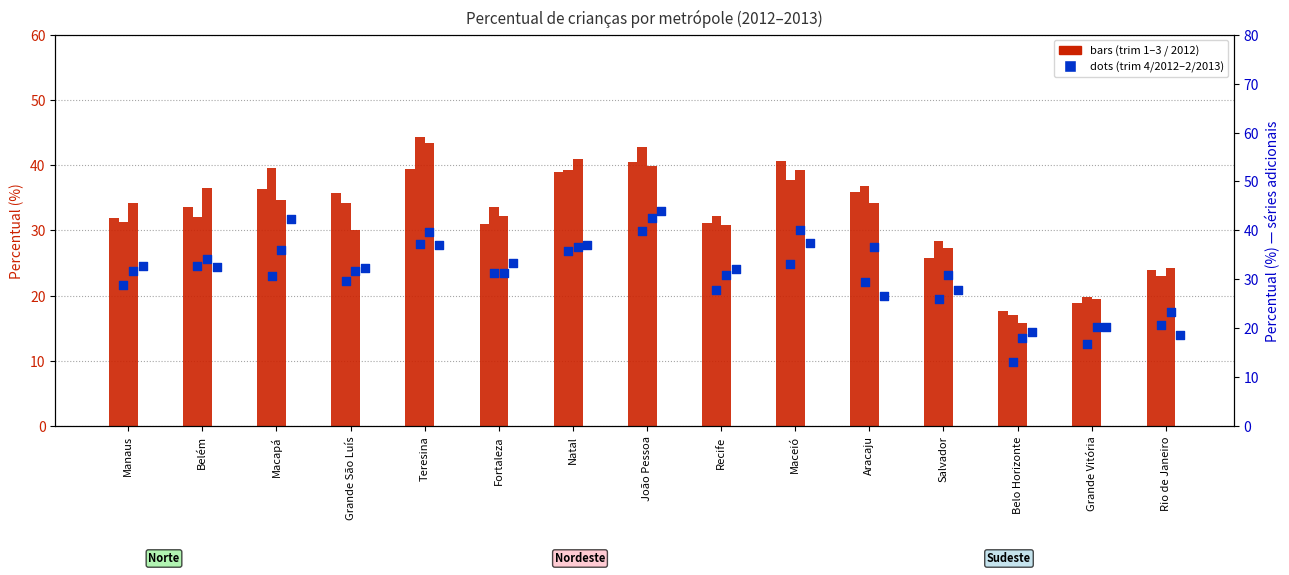

At how many categories does at least one series exceed 33?

10